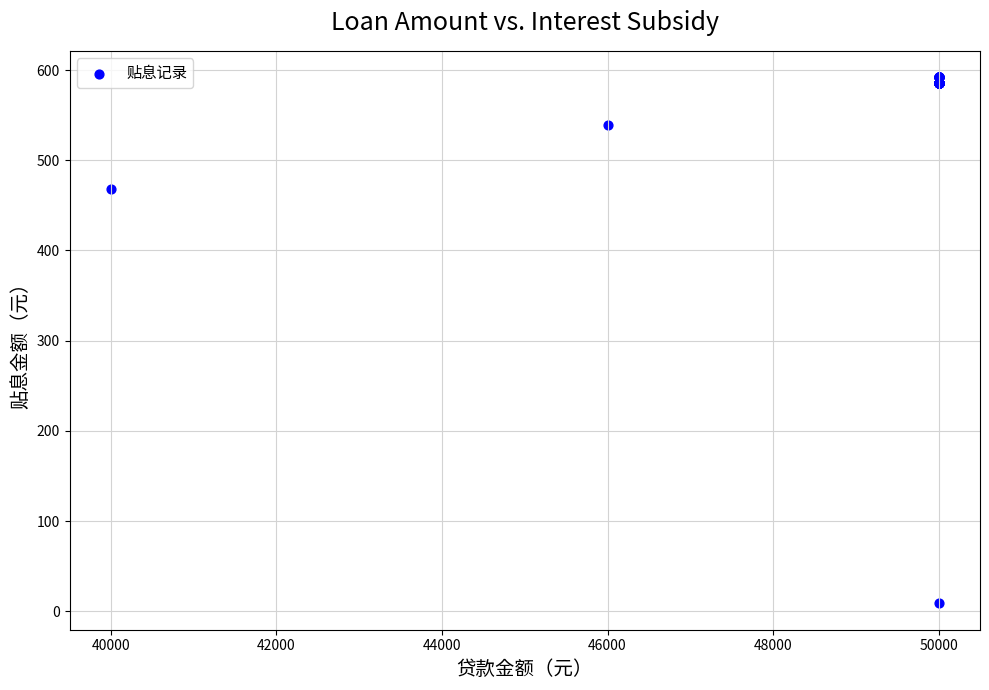

What Y value in the scatter plot is closest to 300?

468.5